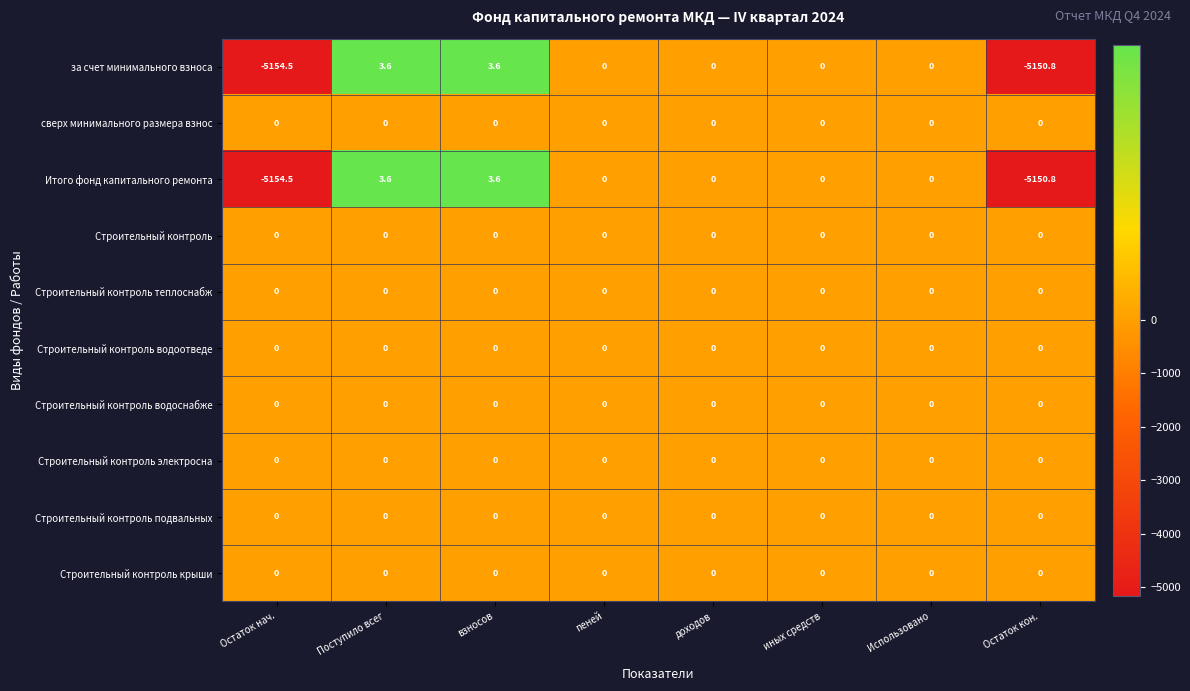

What is the sum of all за счет минимального взноса values?

-10298.1